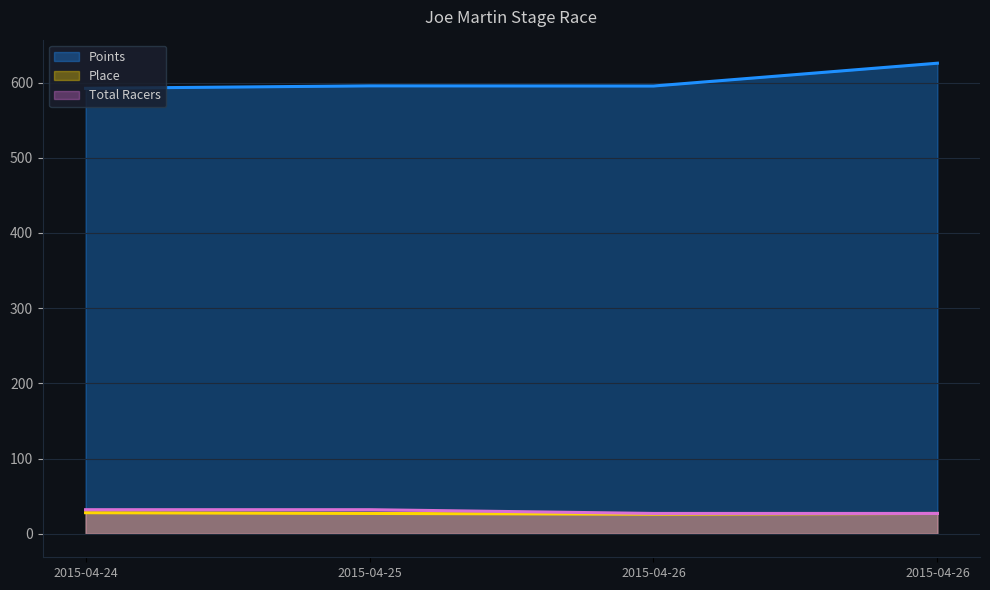

Which series has the largest total across all categories?

Points